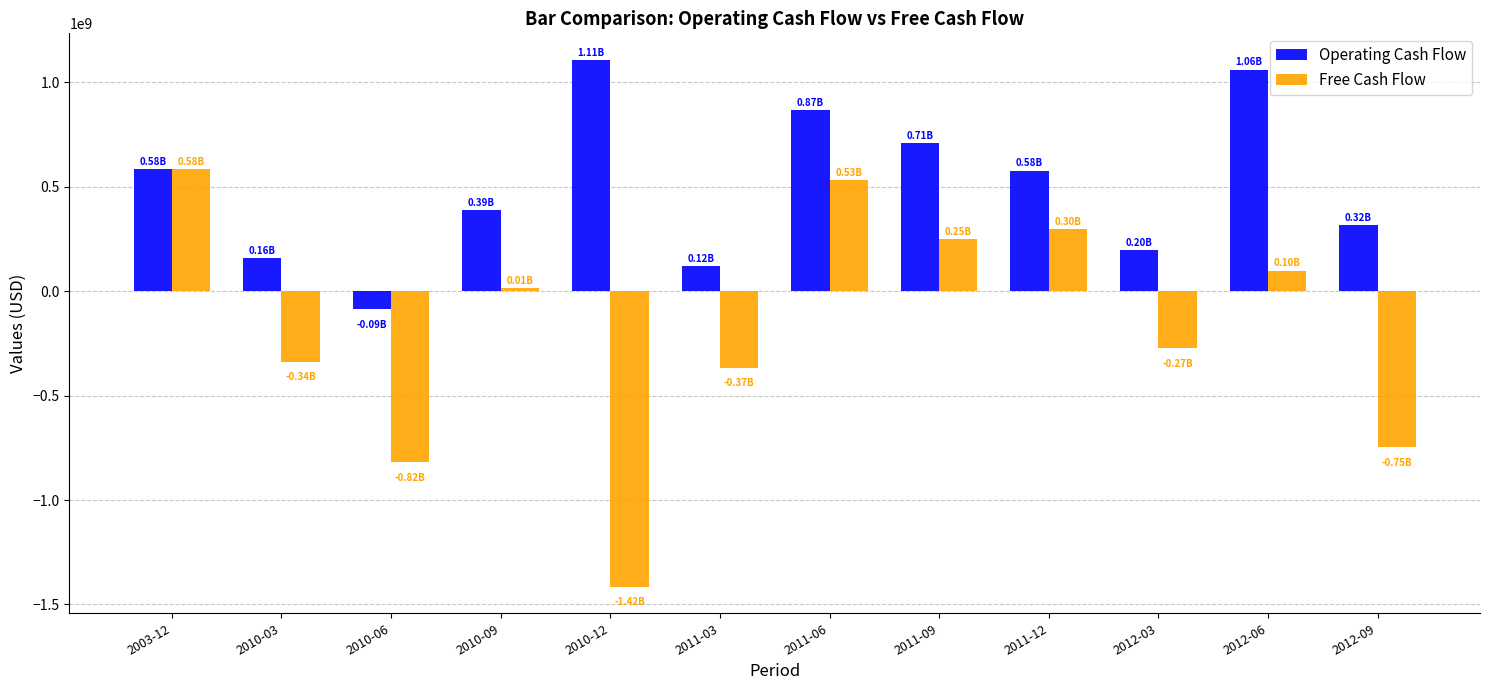

What are all the series names shown in the legend?

Operating Cash Flow, Free Cash Flow